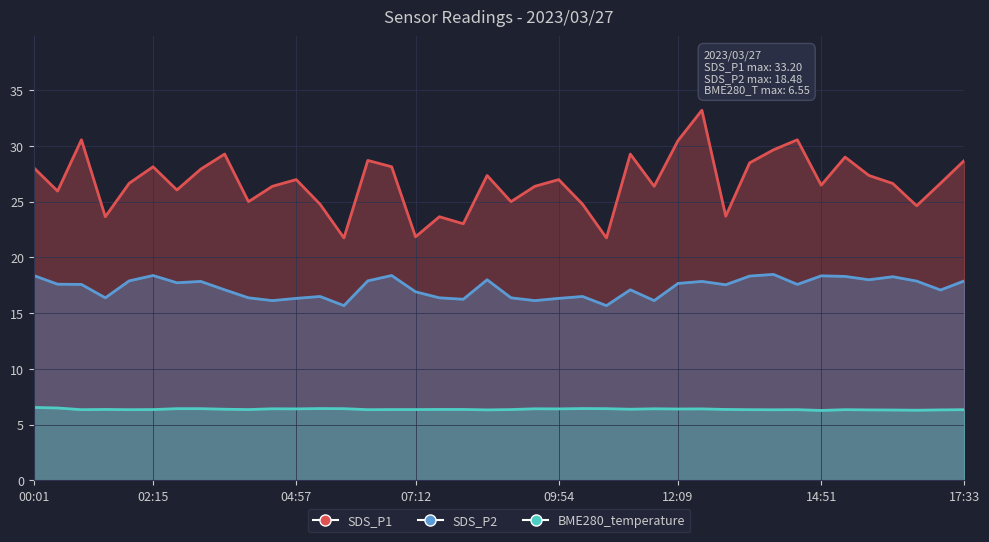

What is the lowest value of the BME280_temperature series?

6.3